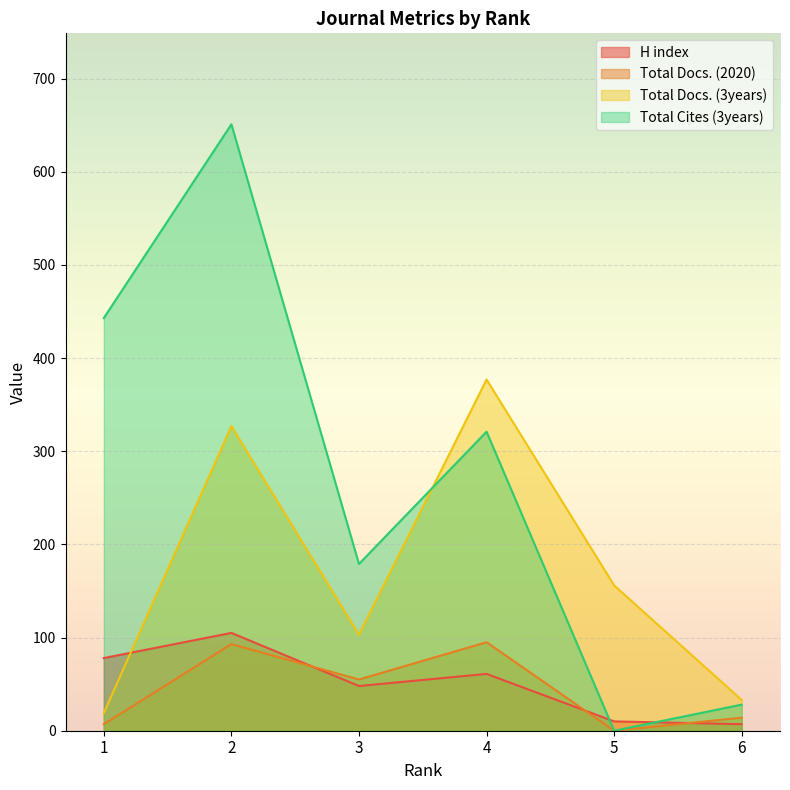

True or false: H index has more than 0 points higher than both neighbors.

True